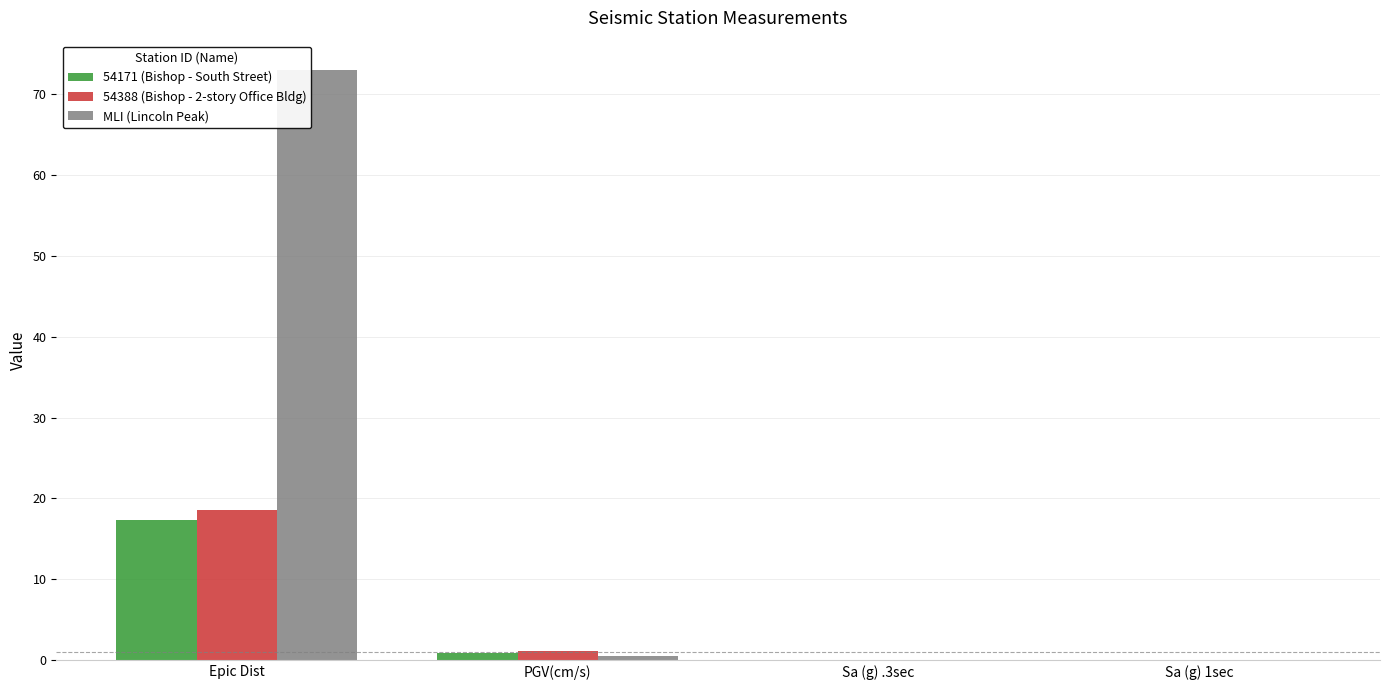

What is the sum of all 54171 (Bishop - South Street) values?

18.3